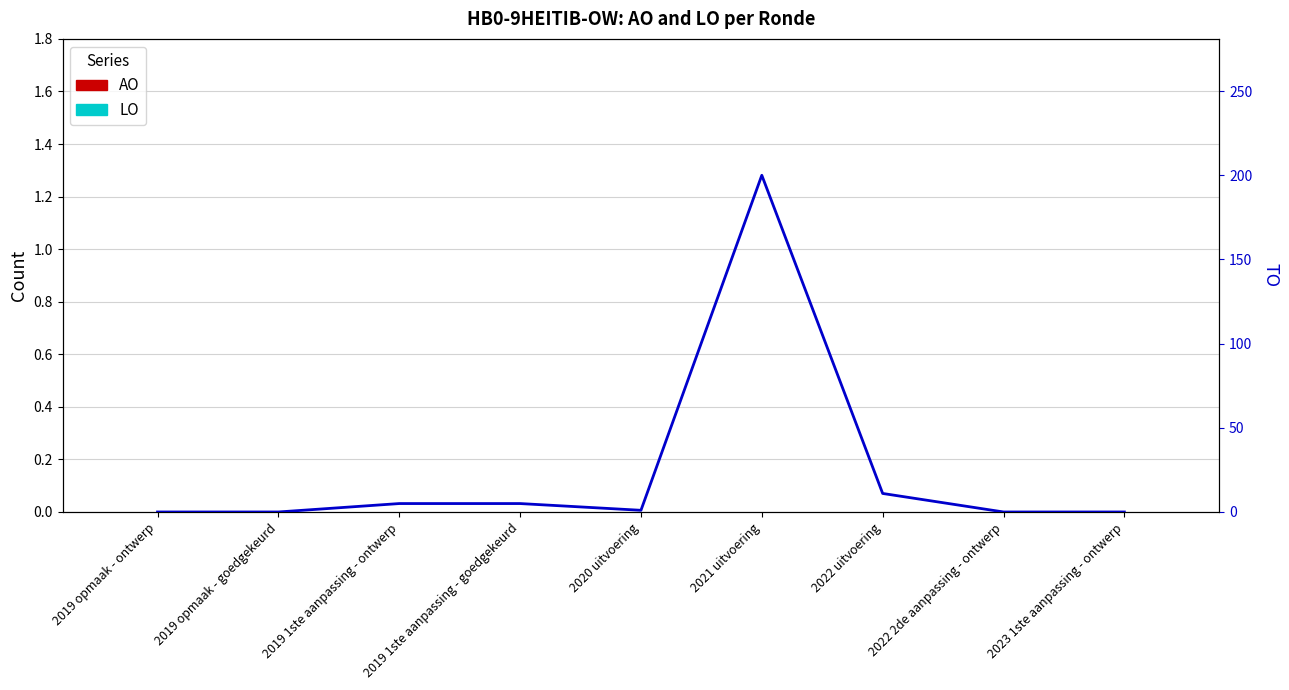

Rank the series by their maximum value, from lowest to highest.

AO, LO, TO